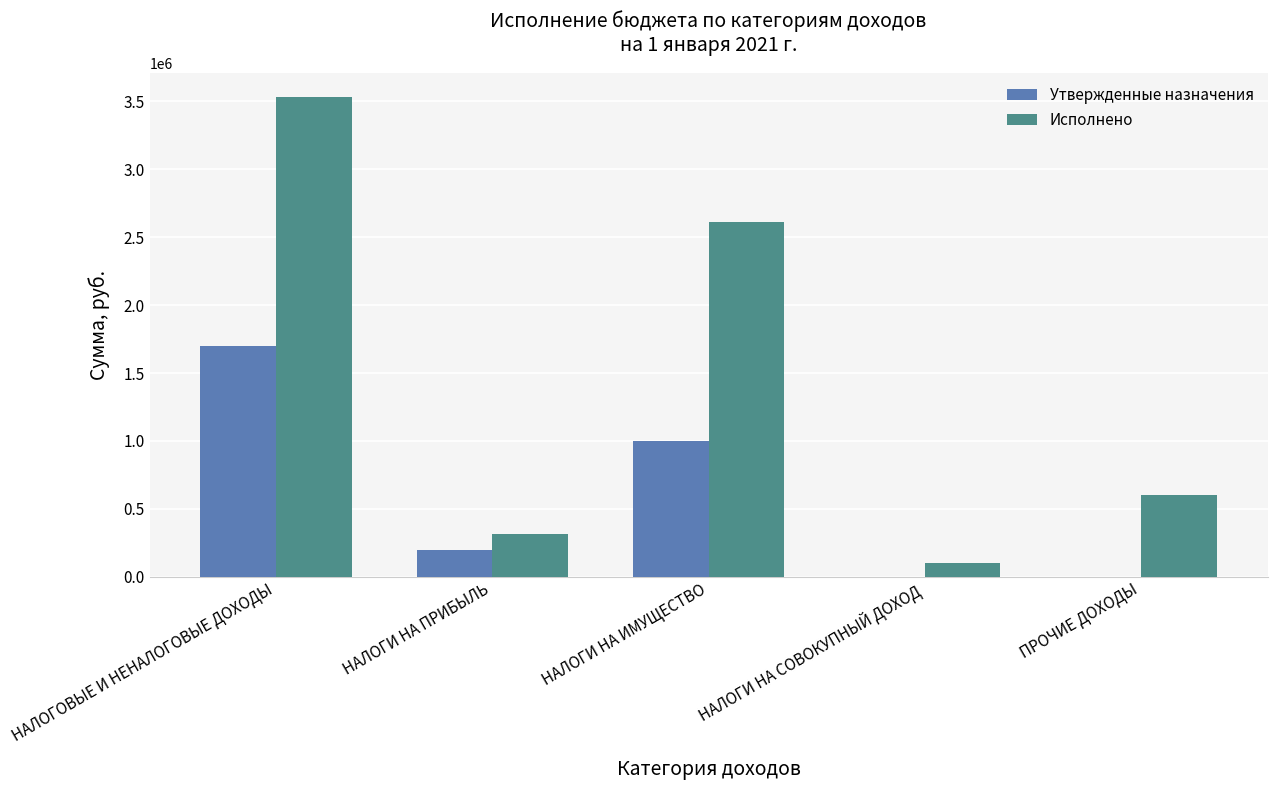

Between НАЛОГОВЫЕ И НЕНАЛОГОВЫЕ ДОХОДЫ and ПРОЧИЕ ДОХОДЫ, which series saw the biggest shift?

Исполнено